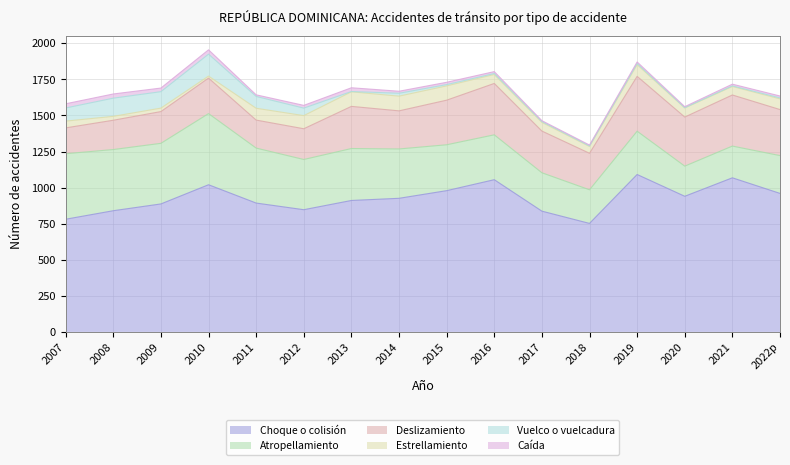

What is the difference between the highest and lowest values at 2008?

813